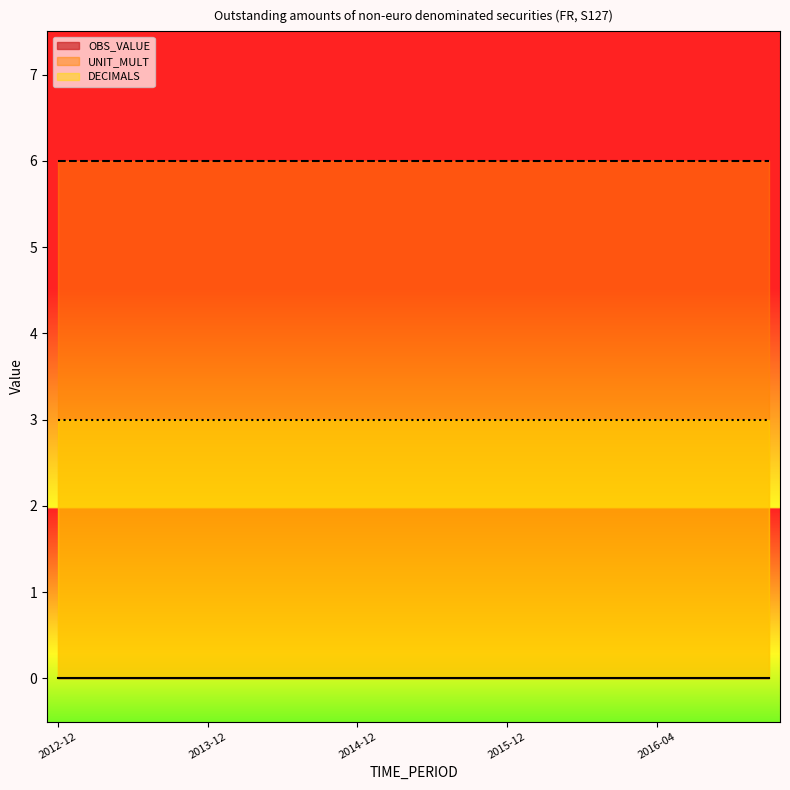

What is the lowest value of the DECIMALS series?

3